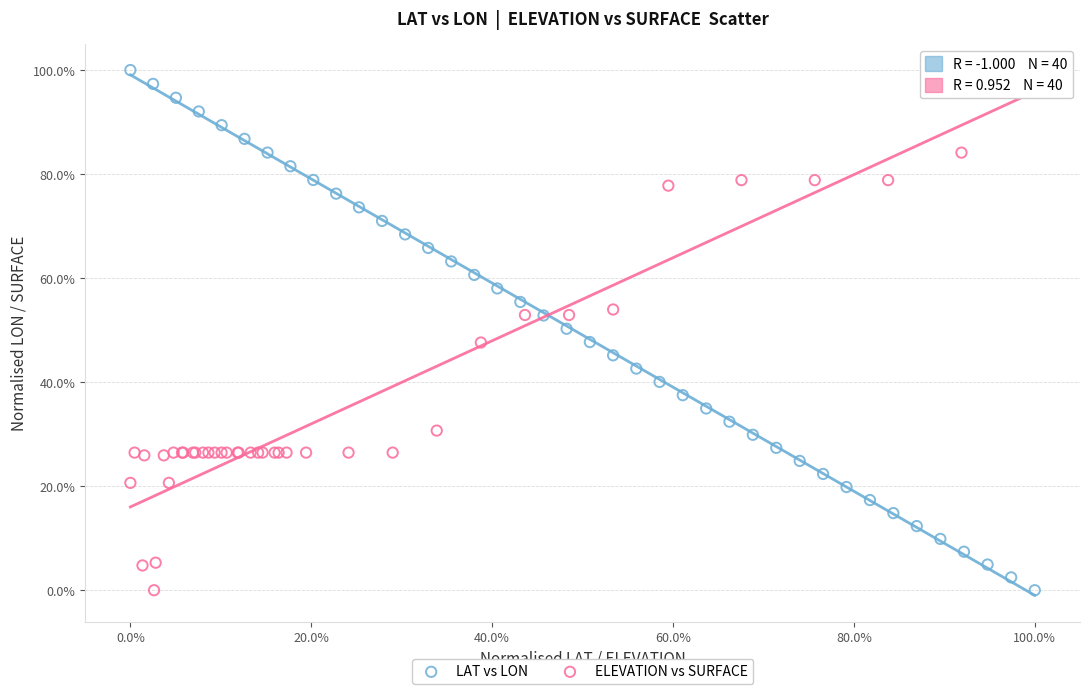

What are all the series names shown in the legend?

LAT vs LON, ELEVATION vs SURFACE